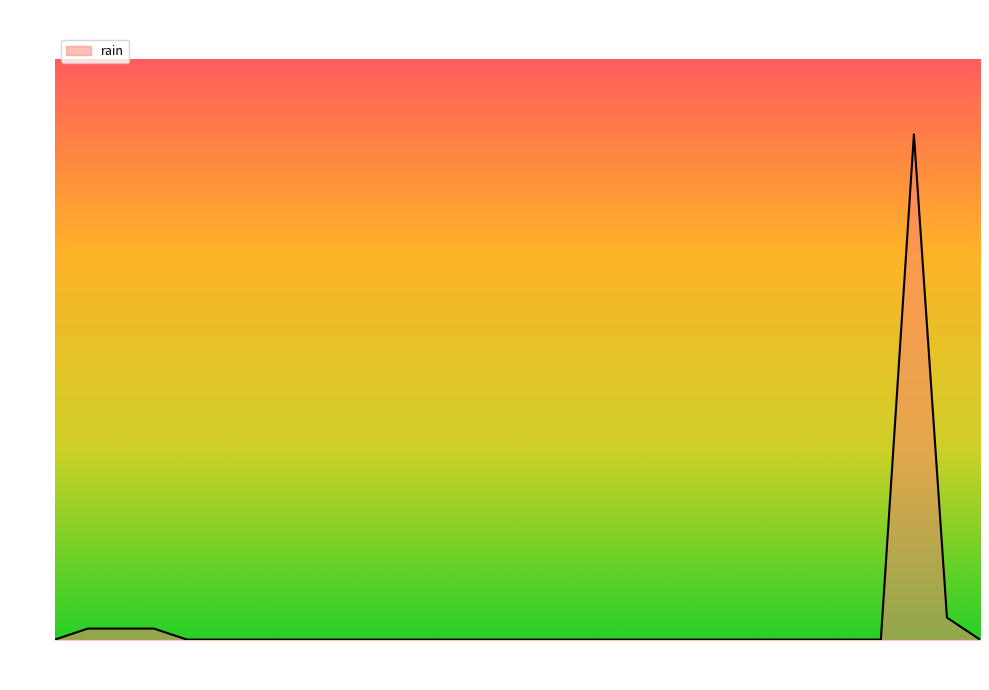

How many lines are shown in the chart?

1